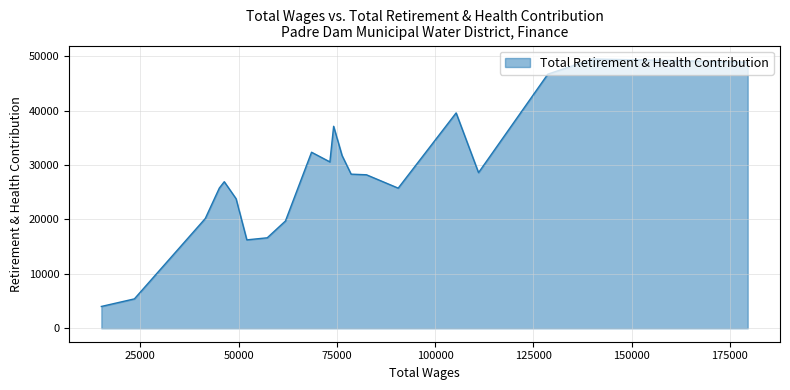

How many data points are less than 28225?

10